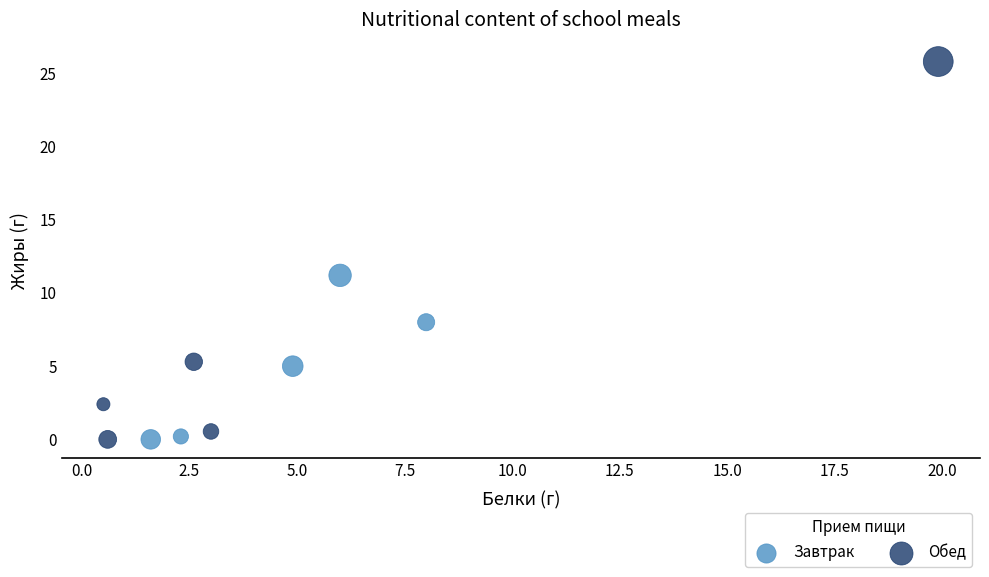

Which series contains the highest Y value?

Обед